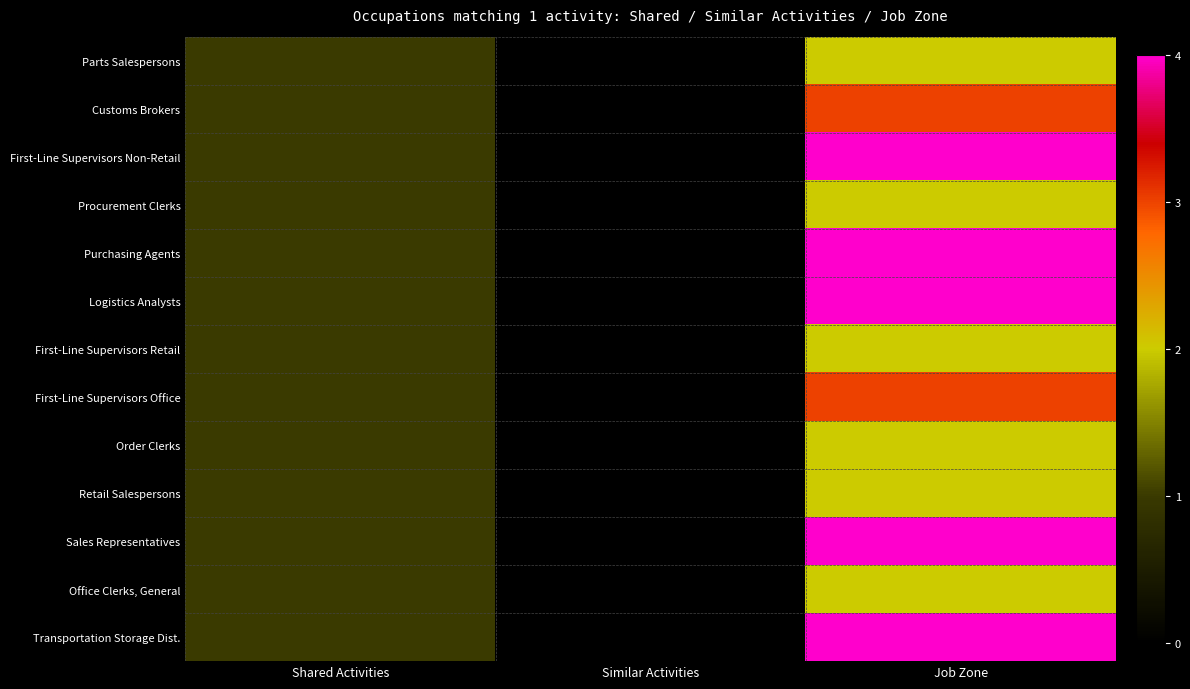

What is the maximum value shown in the chart?

4